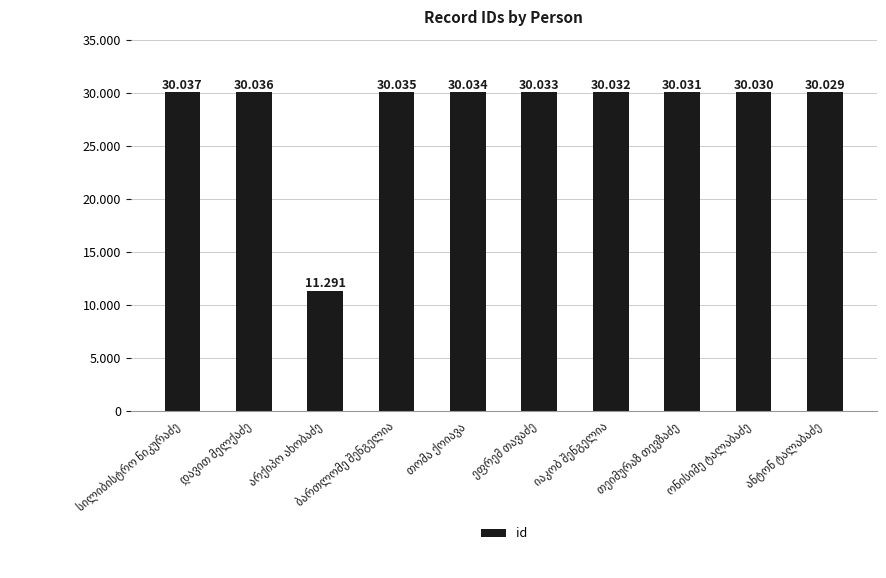

Reading right to left, list all the values displayed in this chart.

ანტონ ტალაბაძე=30029	ონისიმე ტალაბაძე=30030	თეიმურაზ თევზაძე=30031	იაკობ შენგელია=30032	ეფრემ თავაძე=30033	თომა ქოიავა=30034	ბართლომე შენგელია=30035	არქიპო ახობაძე=11291	დავით მელქაძე=30036	სილიბისტრო ნიკურაძე=30037